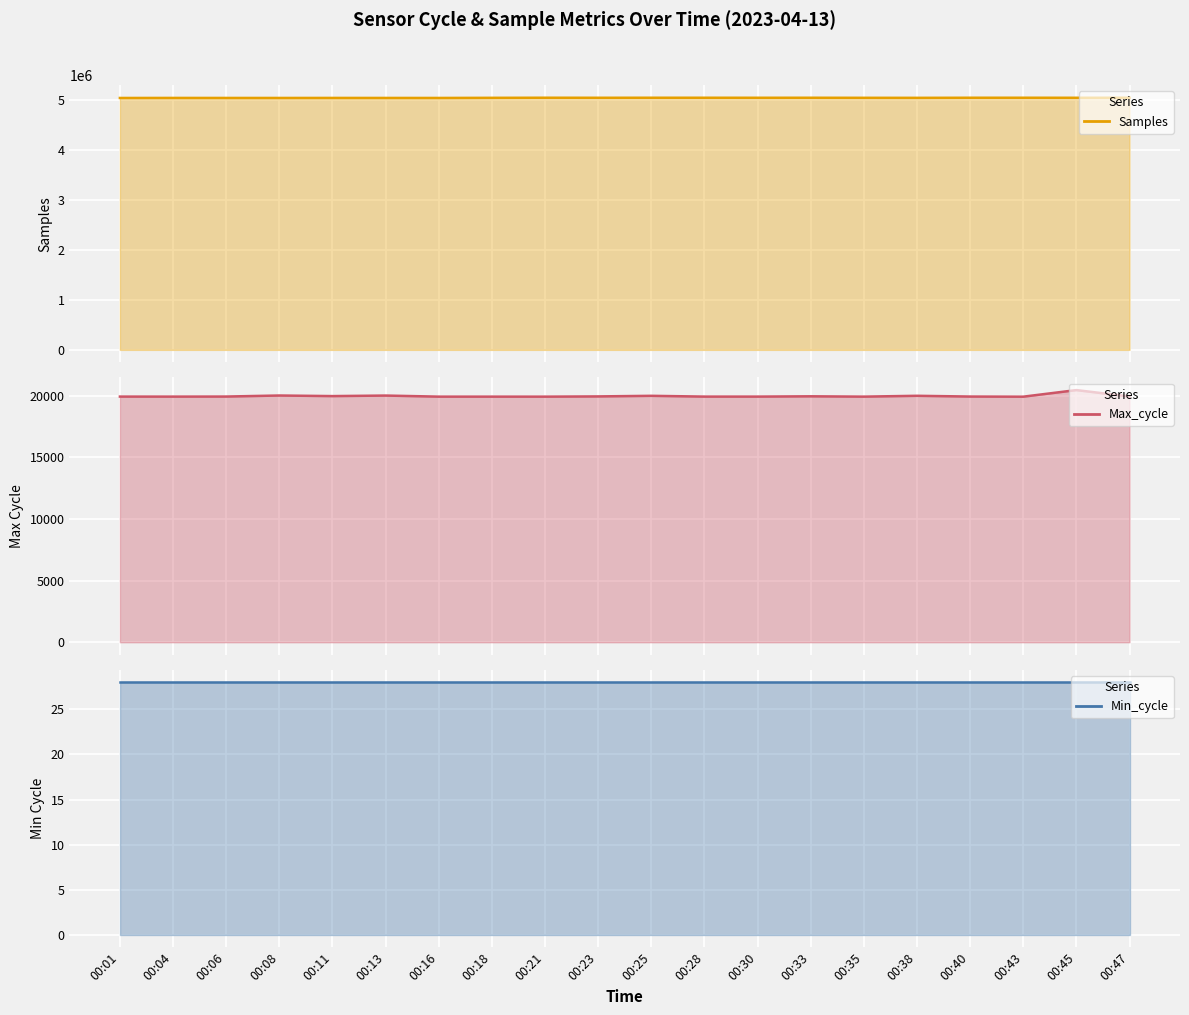

Which series changed the most between 00:43 and 00:47?

Samples